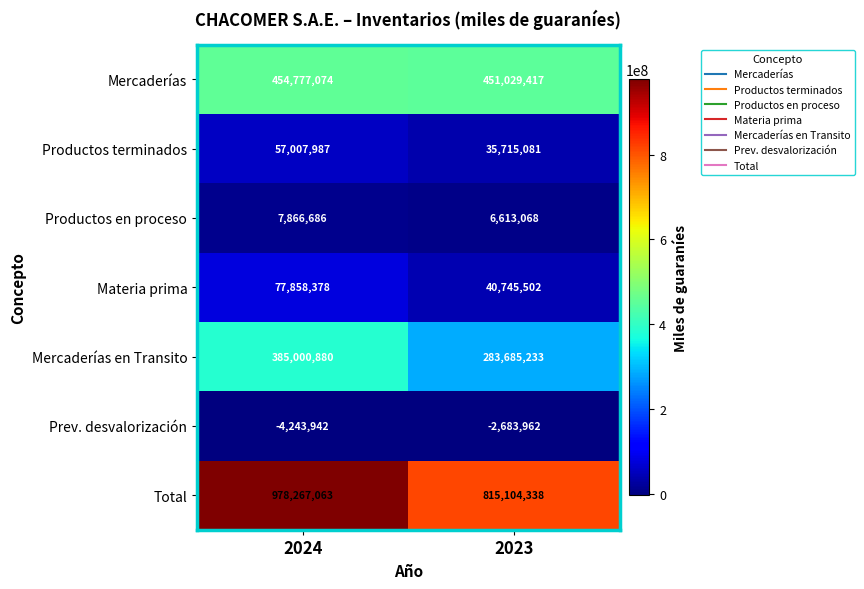

Reading left to right, extract all data points from this chart.

Mercaderías: 2024=454777074	2023=451029417
Productos terminados: 2024=57007987	2023=35715081
Productos en proceso: 2024=7866686	2023=6613068
Materia prima: 2024=77858378	2023=40745502
Mercaderías en Transito: 2024=385000880	2023=283685233
Prev. desvalorización: 2024=-4243942	2023=-2683962
Total: 2024=978267063	2023=815104338